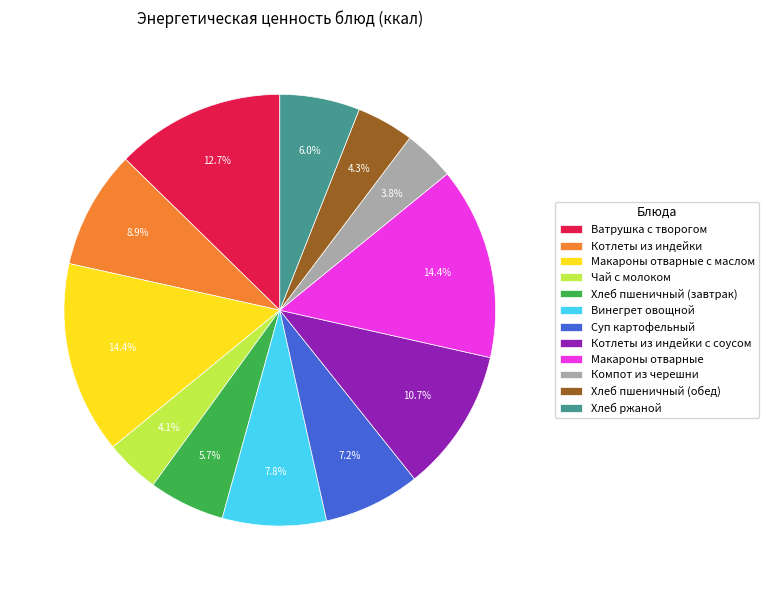

What percentage is the Котлеты из индейки slice, to the nearest percent?

9%